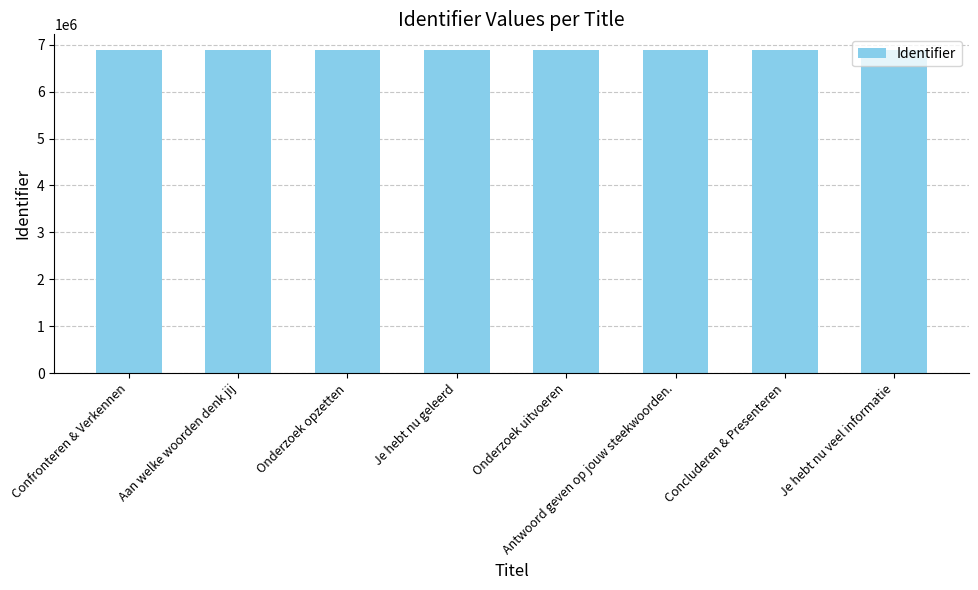

What is the sum of all values?

55027565